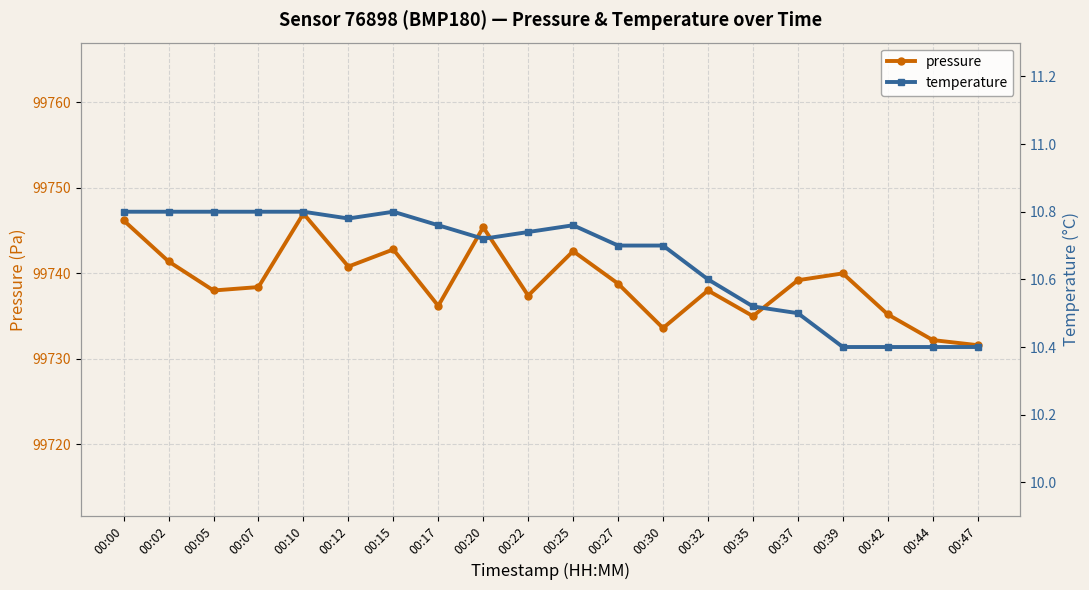

The value of temperature at 00:39 is 2.2. True or false?

False